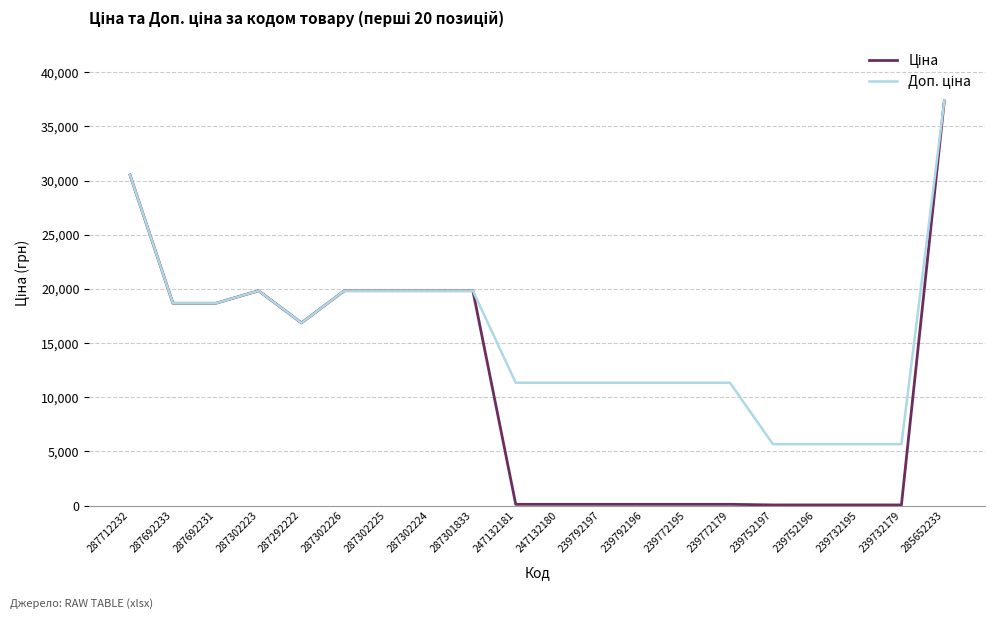

What is the maximum value shown in the chart?

37343.0